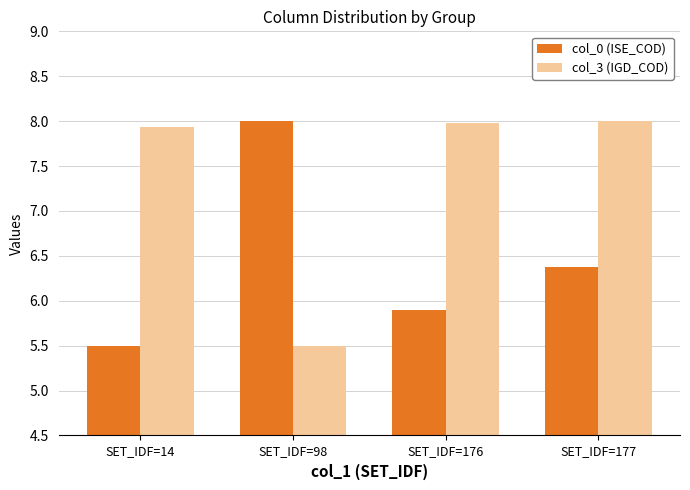

How many bars are there in total?

8